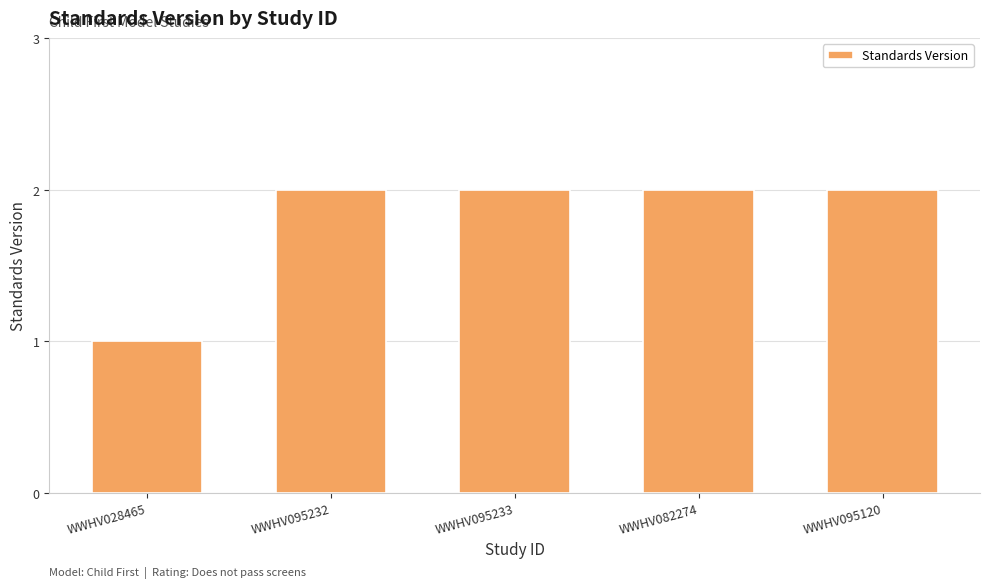

Count the values in the range 2 to 3.

4